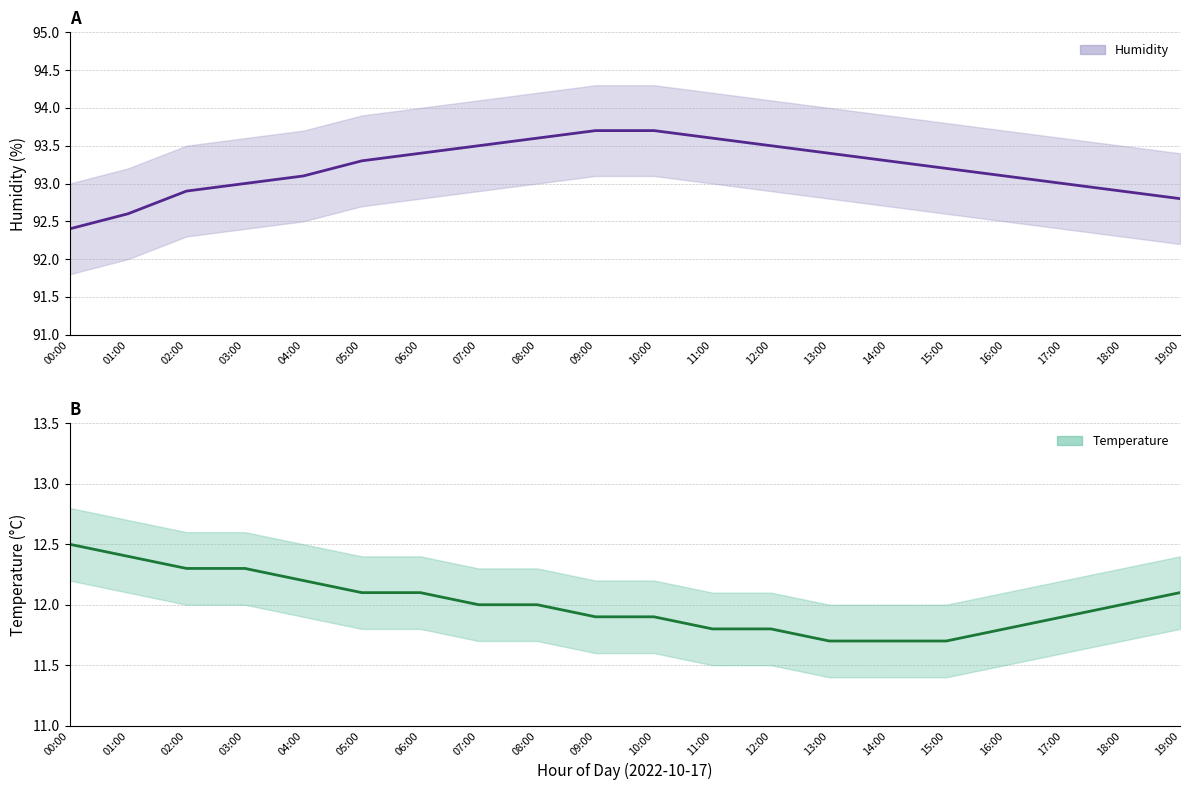

True or false: temperature and humidity intersect in this chart.

False